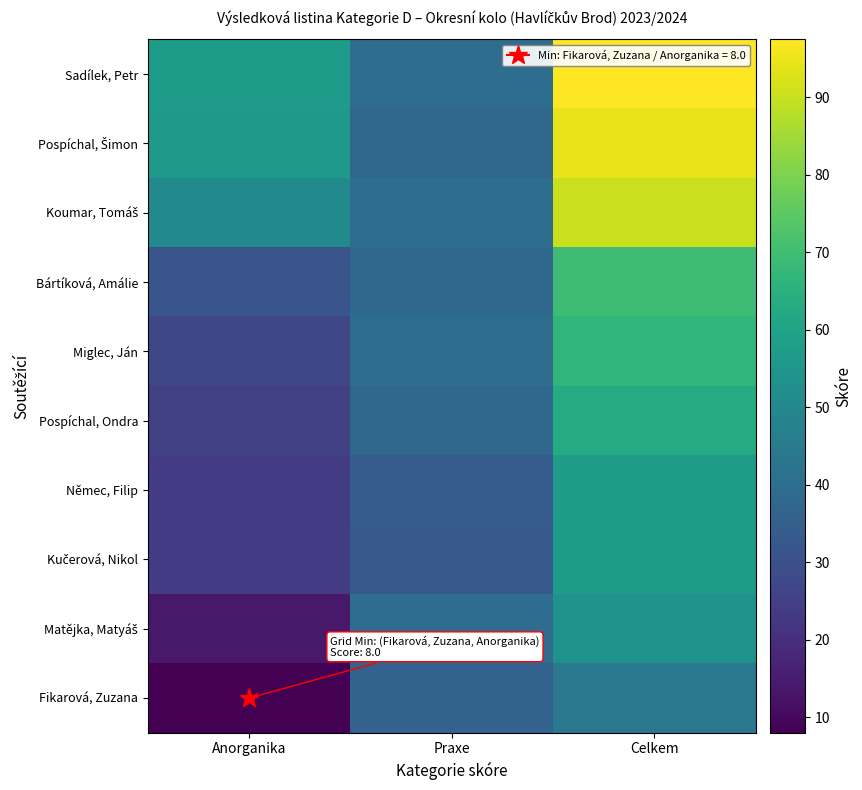

At which category does the chart reach its minimum across all series?

Anorganika